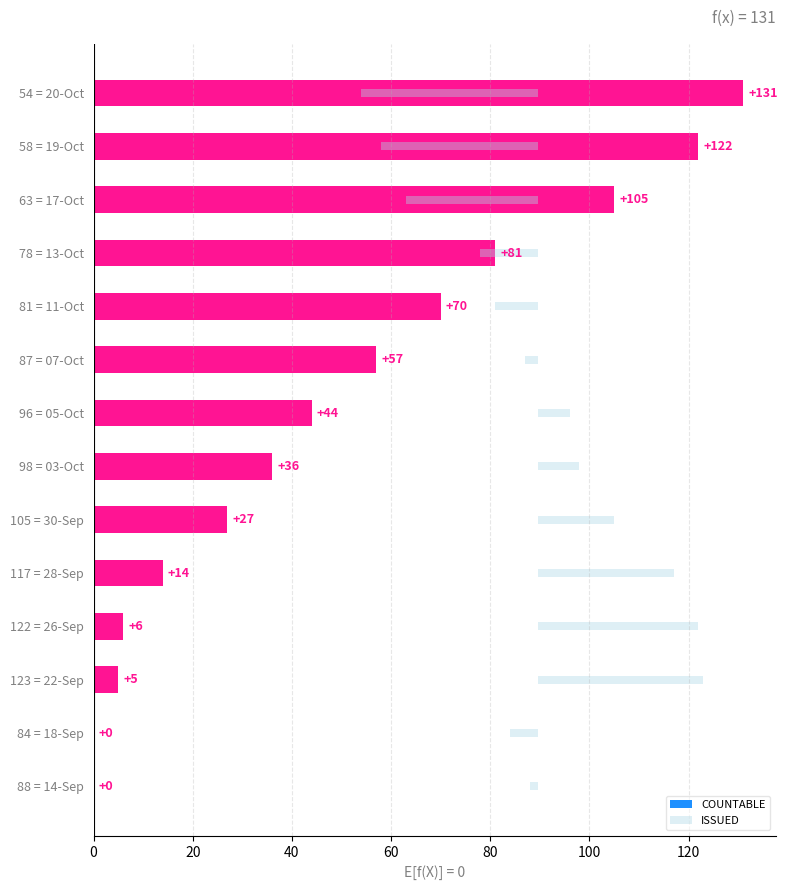

How many values in the COUNTABLE series exceed 44?

6